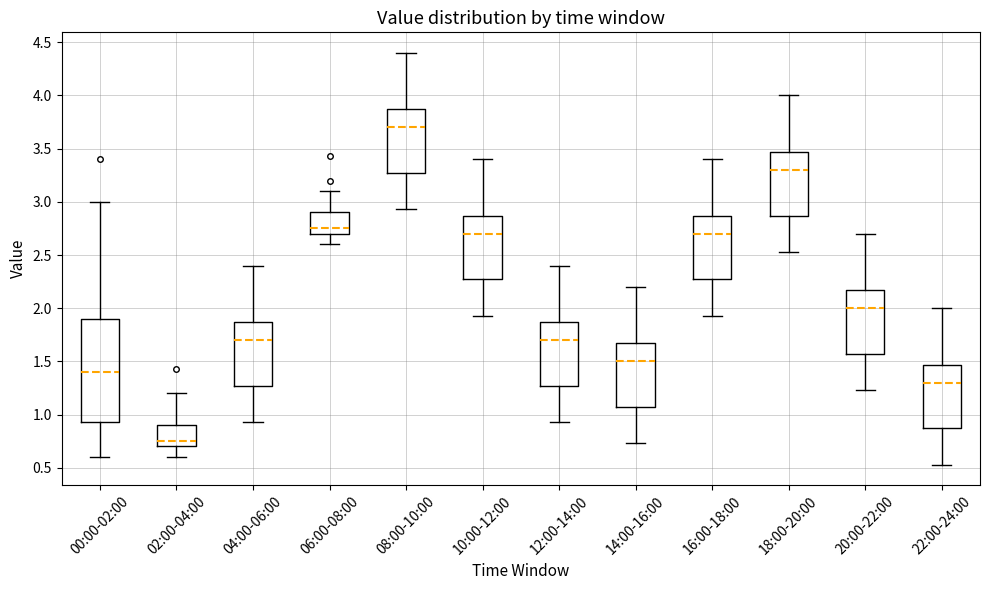

Reading left to right, transcribe this box plot: for each box, give where its median line is, the range the box spans, and where its two whiskers end, as read against the y-axis. The values are not printed on the chart, so give them approximately, as read against the axis.

00:00-02:00: median 1.40, box 0.95 to 1.90, whiskers 0.60 to 3.00
02:00-04:00: median 0.75, box 0.70 to 0.90, whiskers 0.60 to 1.20
04:00-06:00: median 1.70, box 1.25 to 1.85, whiskers 0.95 to 2.40
06:00-08:00: median 2.75, box 2.70 to 2.90, whiskers 2.60 to 3.10
08:00-10:00: median 3.70, box 3.25 to 3.85, whiskers 2.95 to 4.40
10:00-12:00: median 2.70, box 2.25 to 2.85, whiskers 1.95 to 3.40
12:00-14:00: median 1.70, box 1.25 to 1.85, whiskers 0.95 to 2.40
14:00-16:00: median 1.50, box 1.05 to 1.65, whiskers 0.75 to 2.20
16:00-18:00: median 2.70, box 2.25 to 2.85, whiskers 1.95 to 3.40
18:00-20:00: median 3.30, box 2.85 to 3.45, whiskers 2.55 to 4.00
20:00-22:00: median 2.00, box 1.55 to 2.15, whiskers 1.25 to 2.70
22:00-24:00: median 1.30, box 0.85 to 1.45, whiskers 0.55 to 2.00